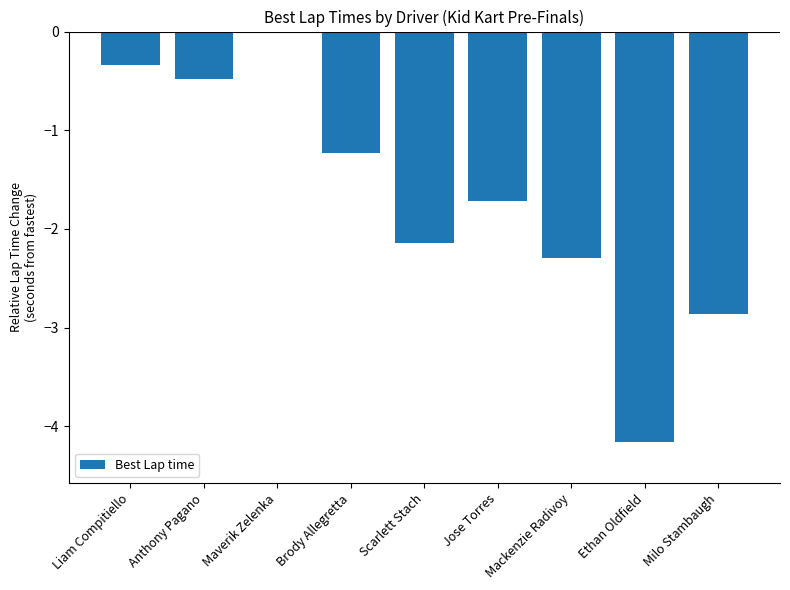

Where does the data first go above -1?

Liam Compitiello